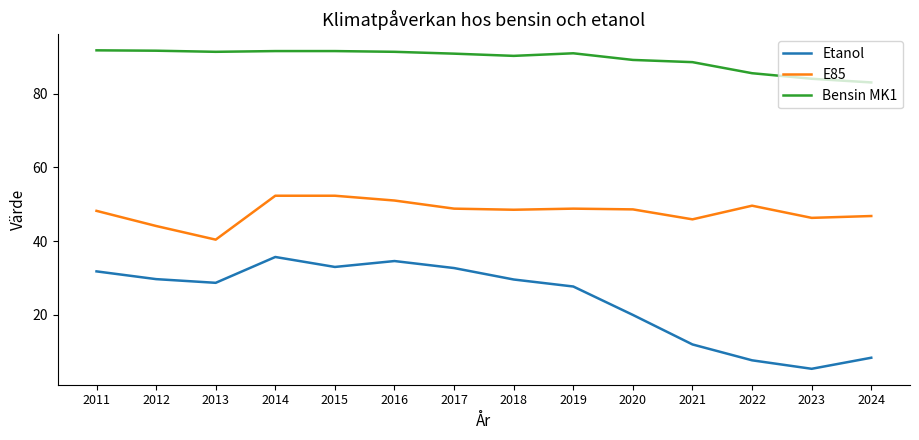

True or false: Bensin MK1 and E85 intersect in this chart.

False